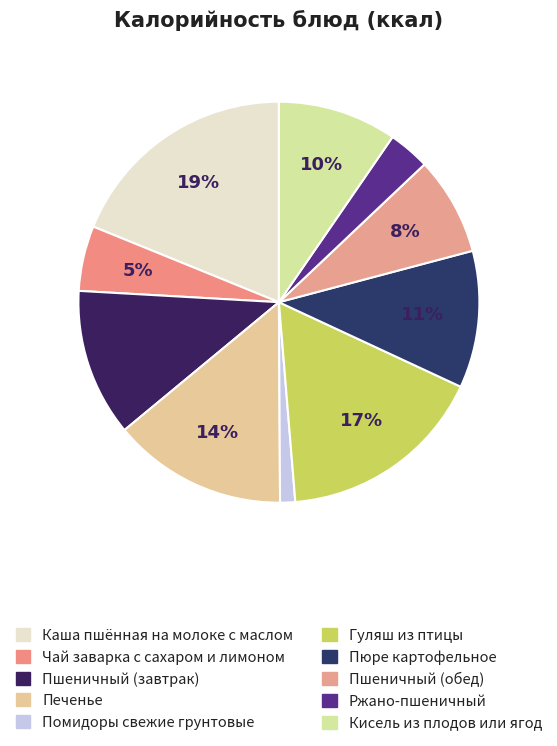

What is the smallest slice in the pie chart?

Помидоры свежие грунтовые